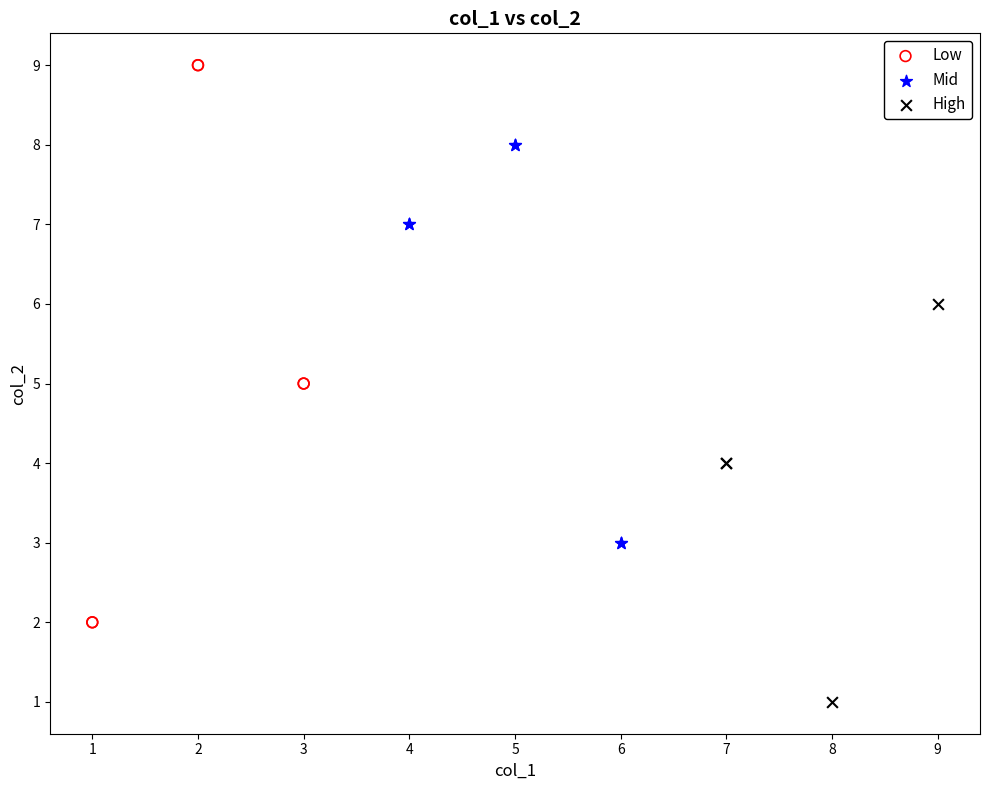

Which series reaches the maximum Y coordinate?

Low